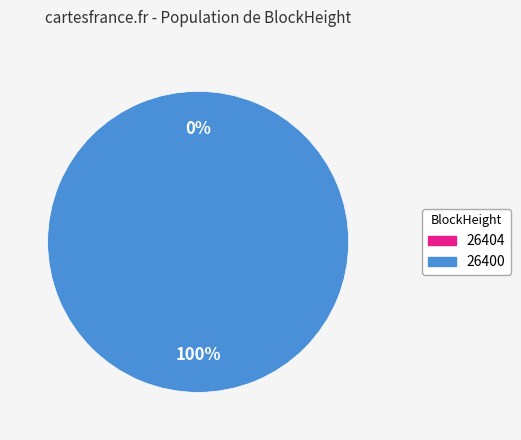

Which category accounts for the majority?

26400